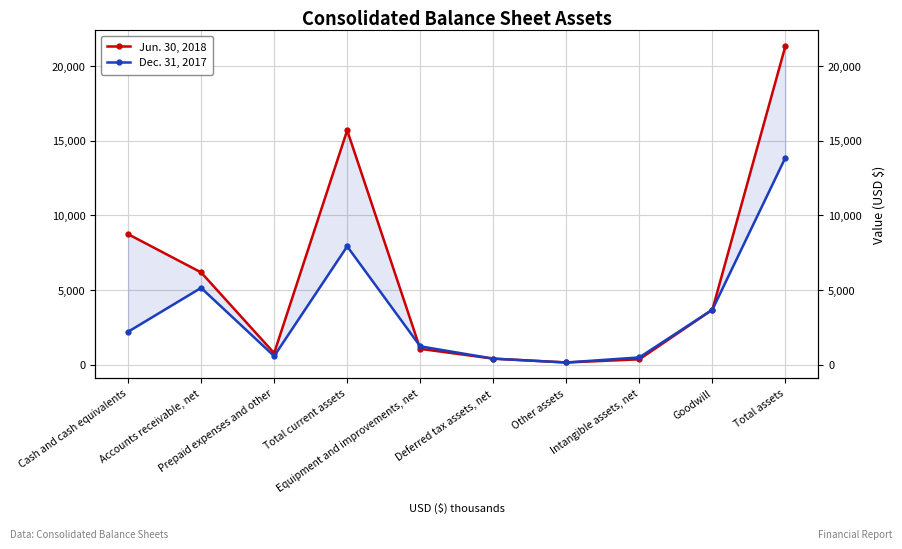

What are all the series names shown in the legend?

Jun. 30, 2018, Dec. 31, 2017